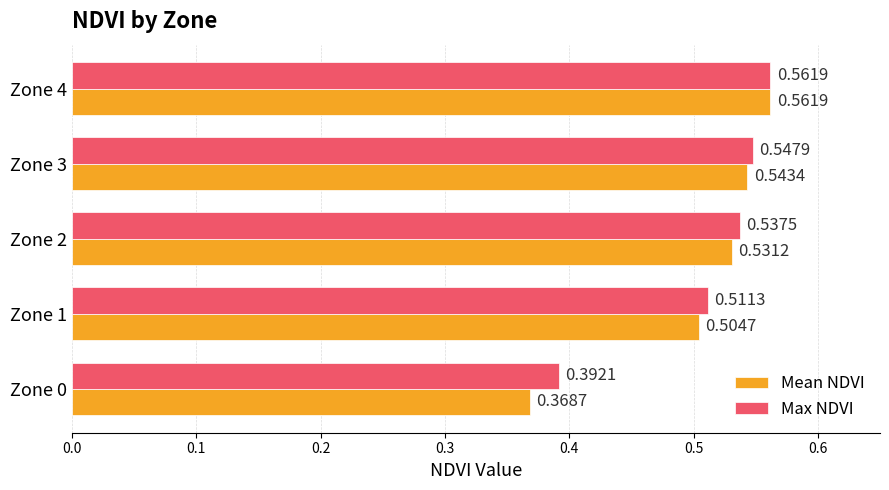

Which series has the largest range (max minus min)?

Mean NDVI